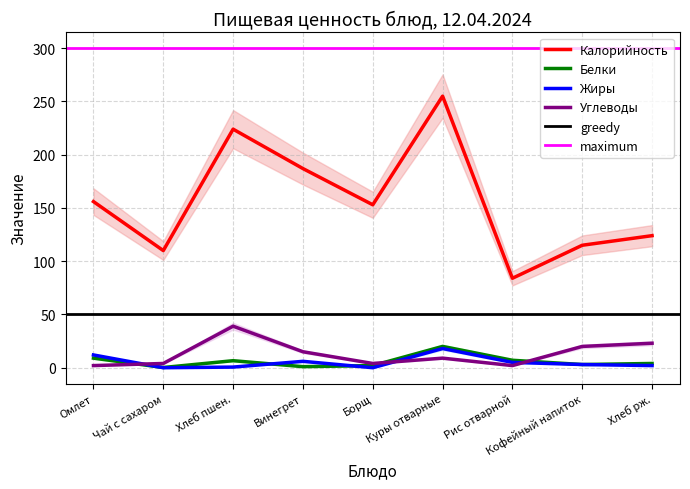

Read the Белки value at Куры отварные.

20.0